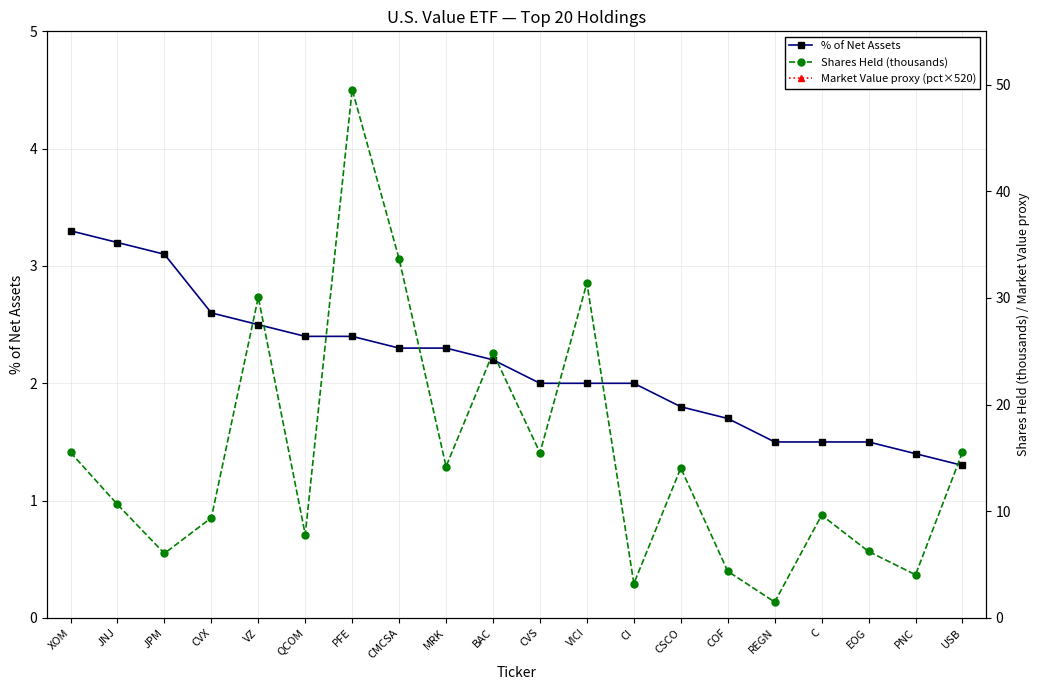

True or false: Market Value proxy (pct×520) has a value of 2697.3 at JNJ.

False